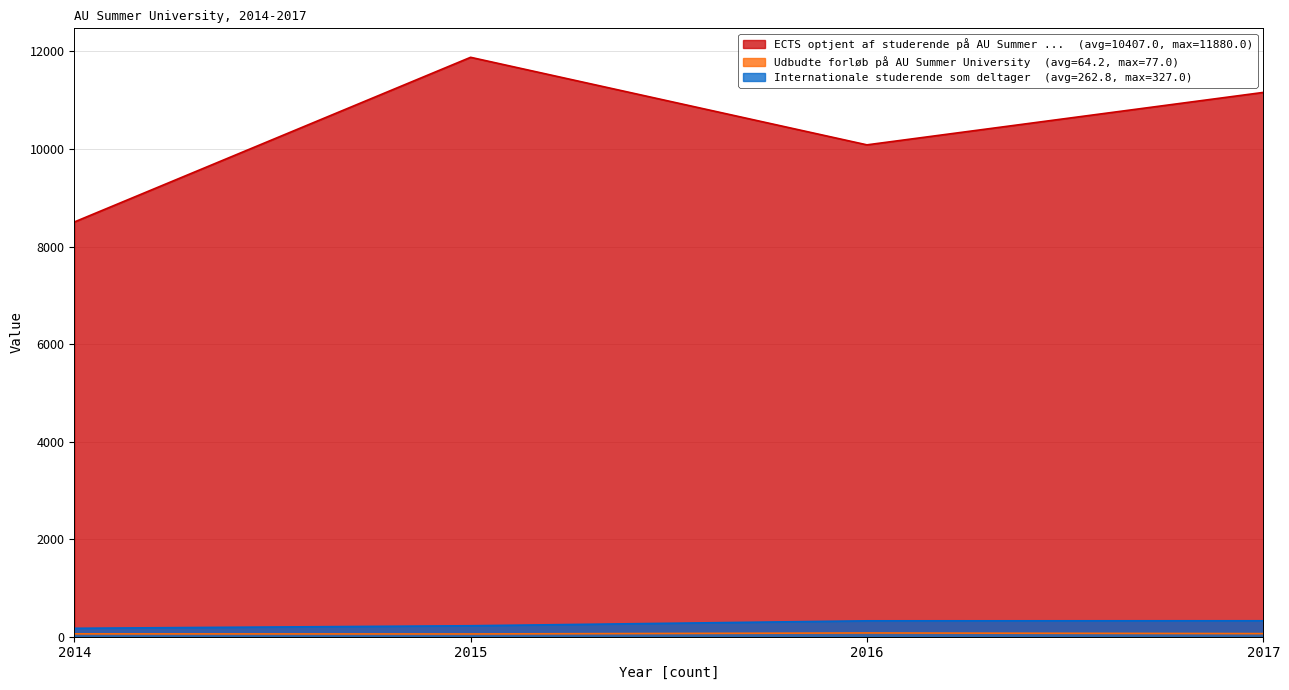

The value of Internationale studerende som deltager at 2014 is 173.0. True or false?

True